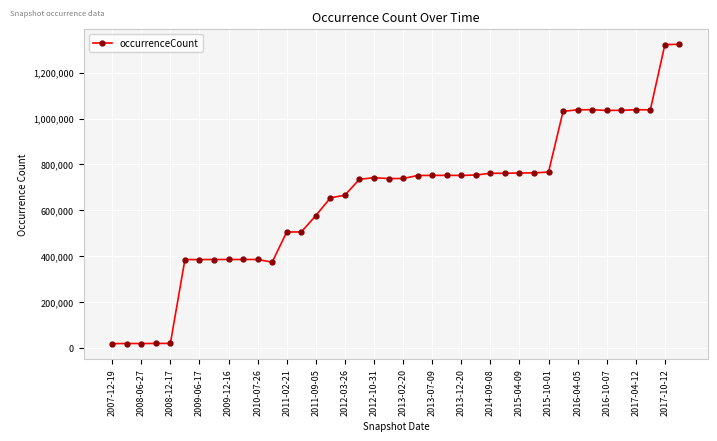

What is the value of the 16th point from the left?

654432